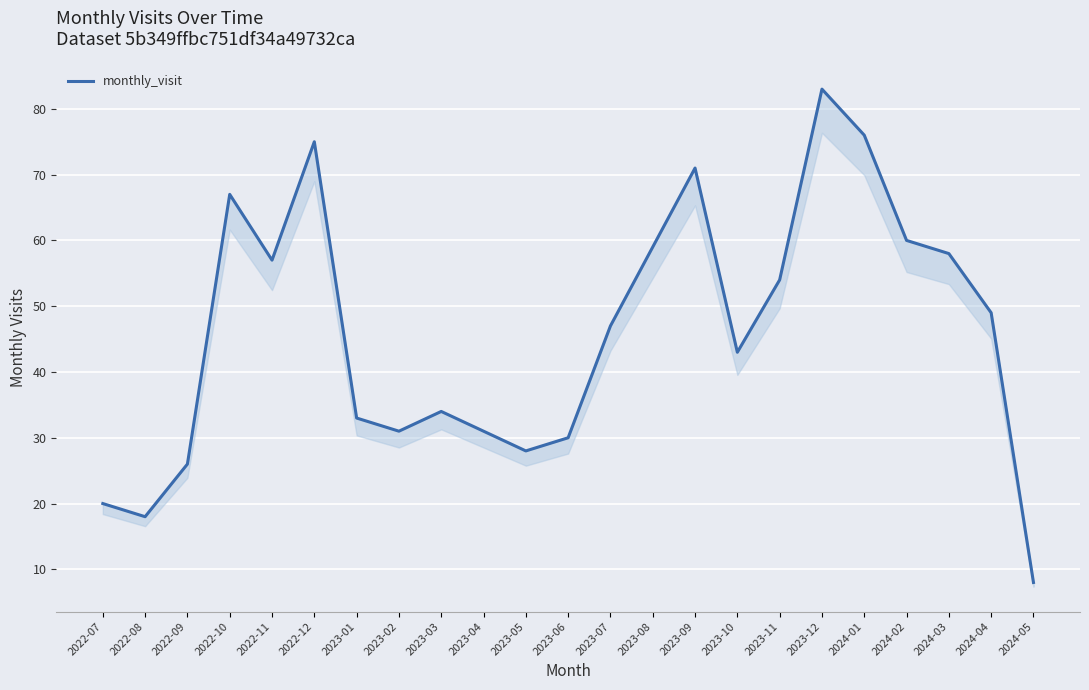

What is the ratio of the value at 2023-08 to the value at 2023-11?

1.1